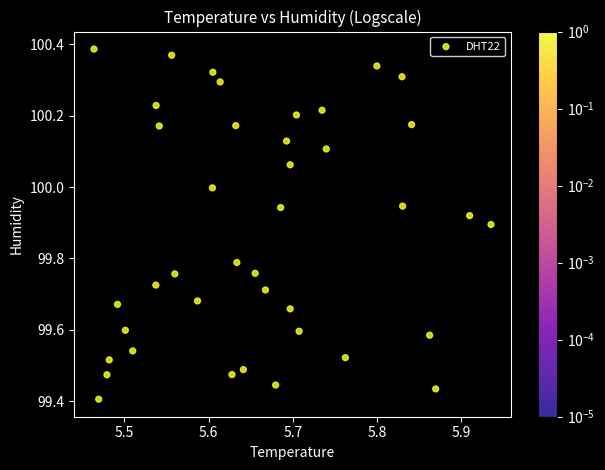

What is the range of Y values (max minus min)?

1.0